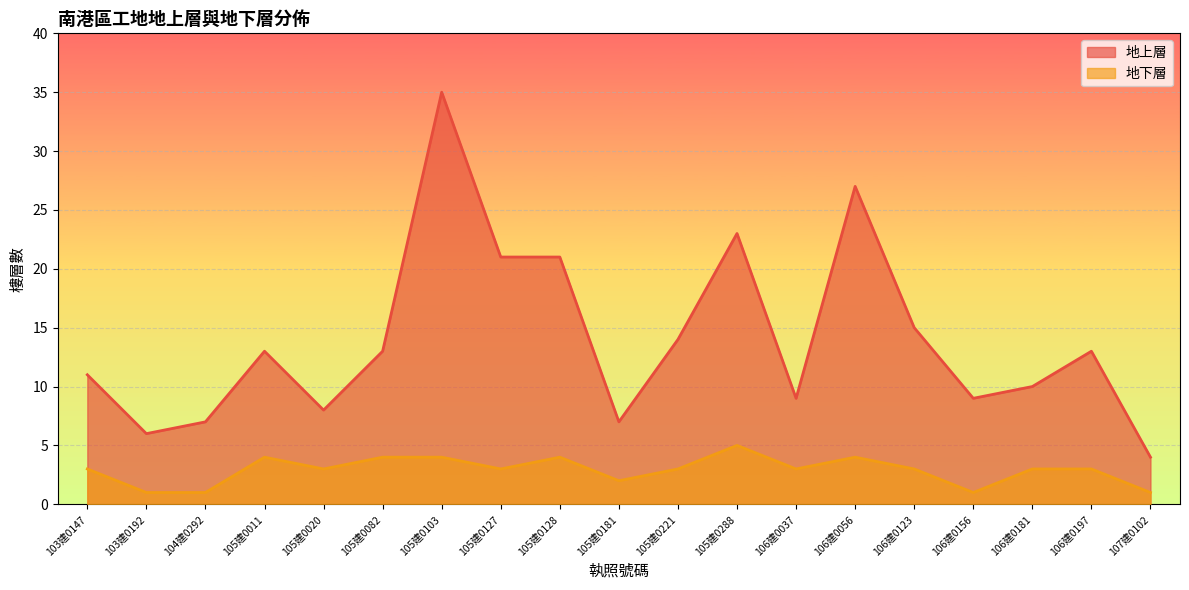

At which label does 地下層 first exceed 3?

105建0011